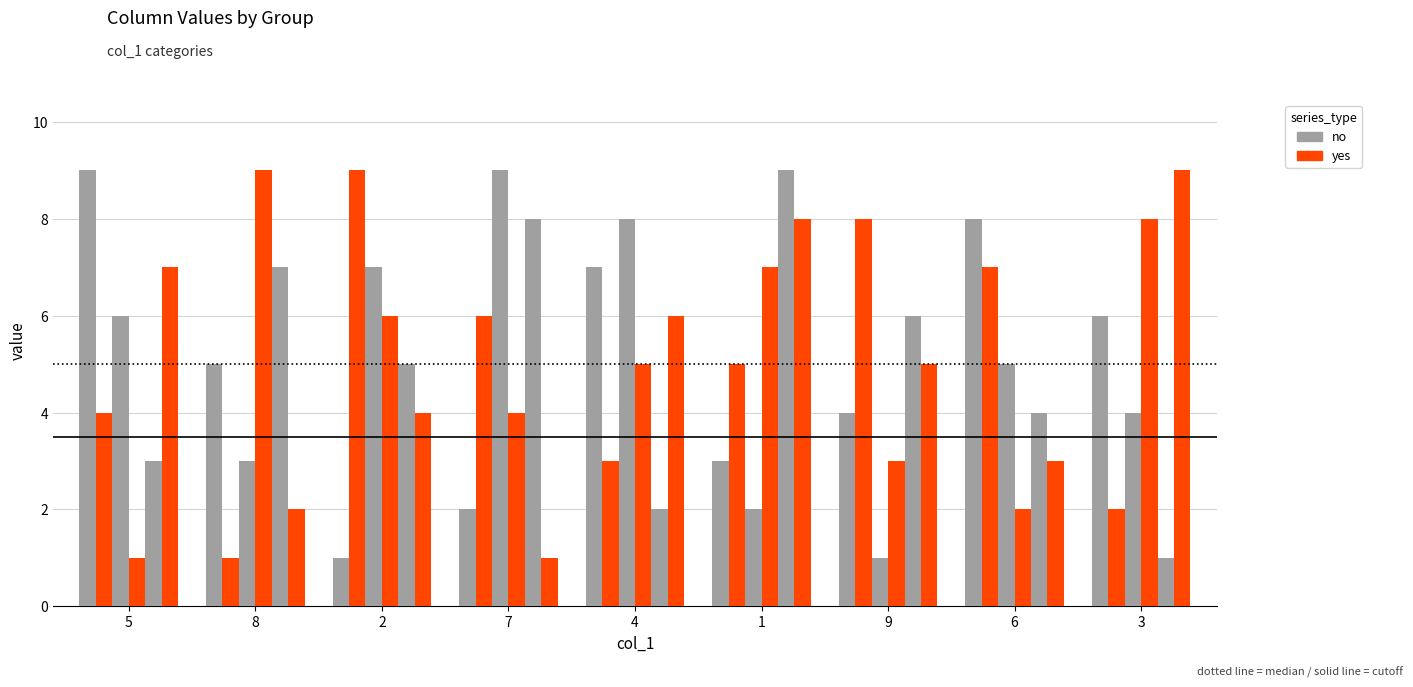

How many categories are shown in the chart?

9